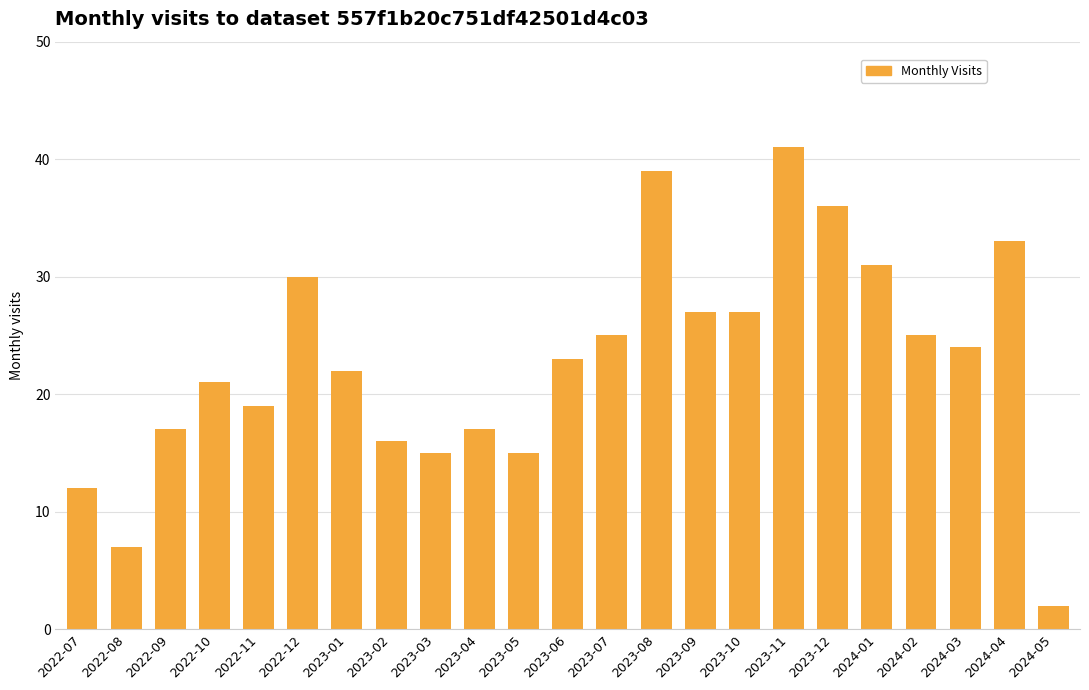

At which category does the chart reach its peak across all series?

2023-11